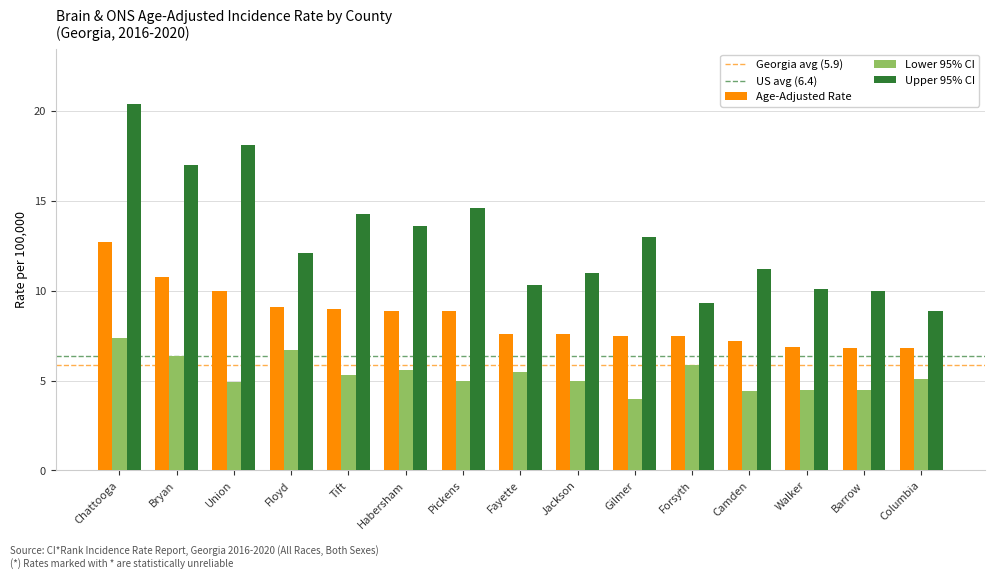

Rank the series by their maximum value, from highest to lowest.

Upper 95% CI, Age-Adjusted Rate, Lower 95% CI